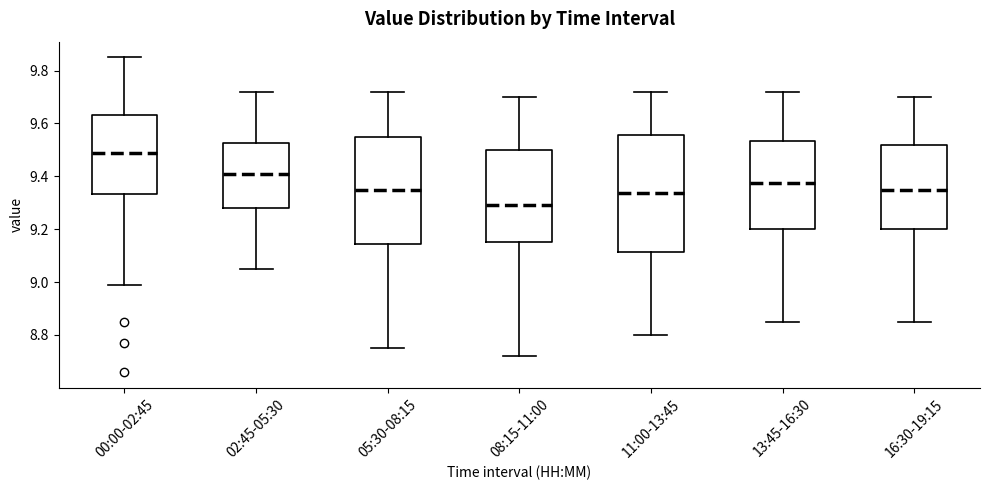

Reading left to right, read every box against the y-axis: the position of its median line, the range the box covers, and the ends of its whiskers. The values are not printed on the chart, so give them approximately, as read against the axis.

00:00-02:45: median 9.50, box 9.34 to 9.64, whiskers 9.00 to 9.86
02:45-05:30: median 9.42, box 9.28 to 9.52, whiskers 9.06 to 9.72
05:30-08:15: median 9.36, box 9.14 to 9.56, whiskers 8.76 to 9.72
08:15-11:00: median 9.30, box 9.16 to 9.50, whiskers 8.72 to 9.70
11:00-13:45: median 9.34, box 9.12 to 9.56, whiskers 8.80 to 9.72
13:45-16:30: median 9.38, box 9.20 to 9.54, whiskers 8.86 to 9.72
16:30-19:15: median 9.36, box 9.20 to 9.52, whiskers 8.86 to 9.70